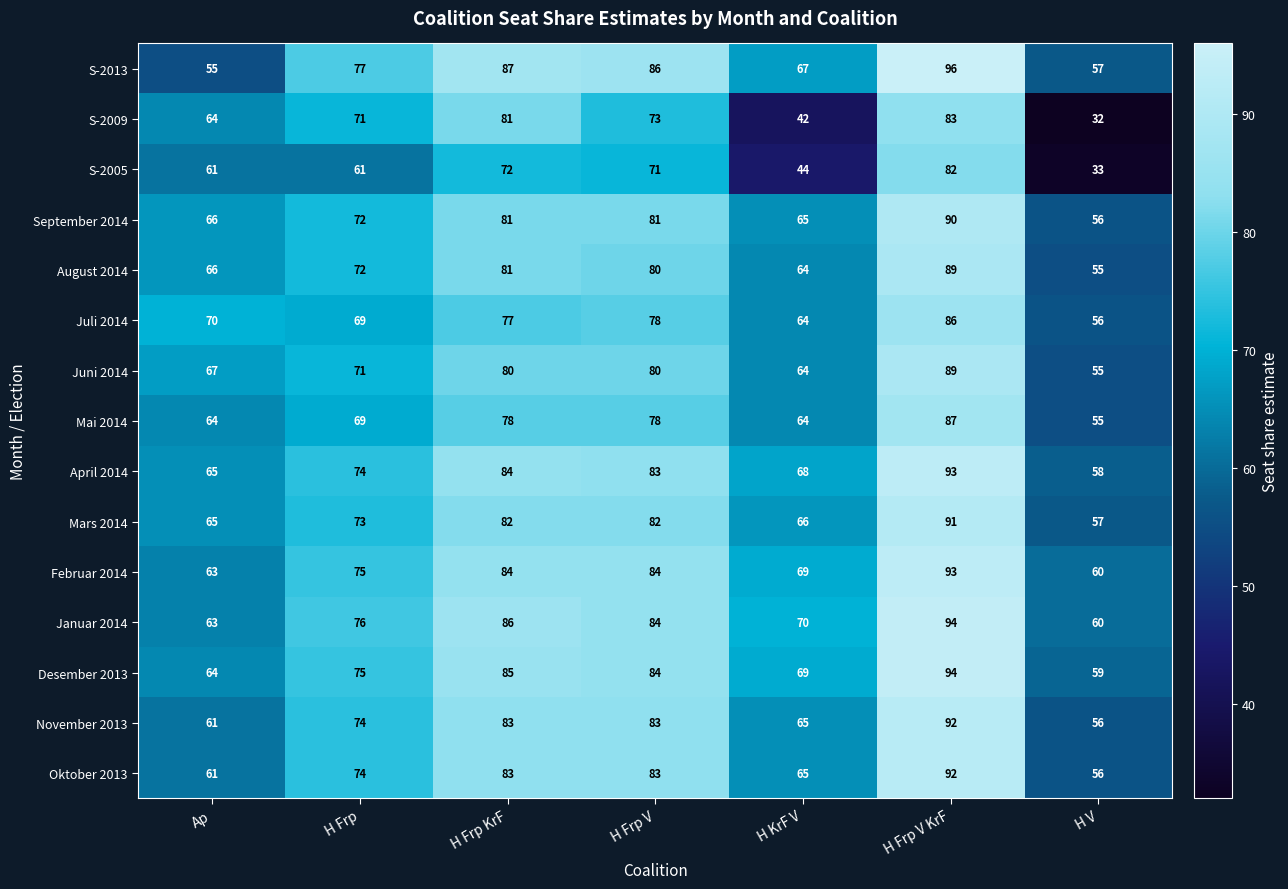

What value does the Oktober 2013 series have at H Frp V KrF, to the nearest 10?

90